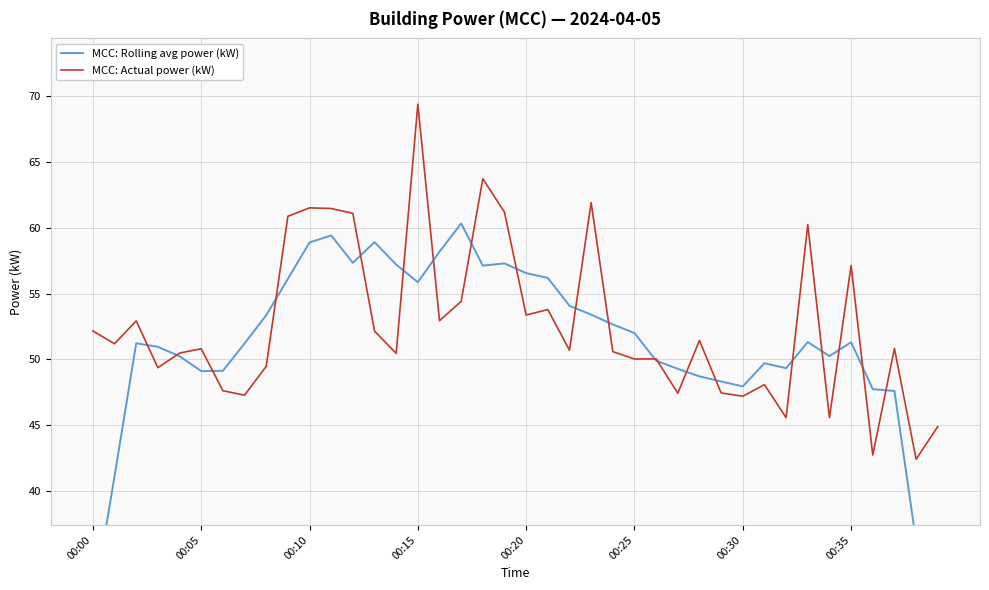

True or false: MCC: Actual power (kW) has a value of 68.0 at 00:25.

False